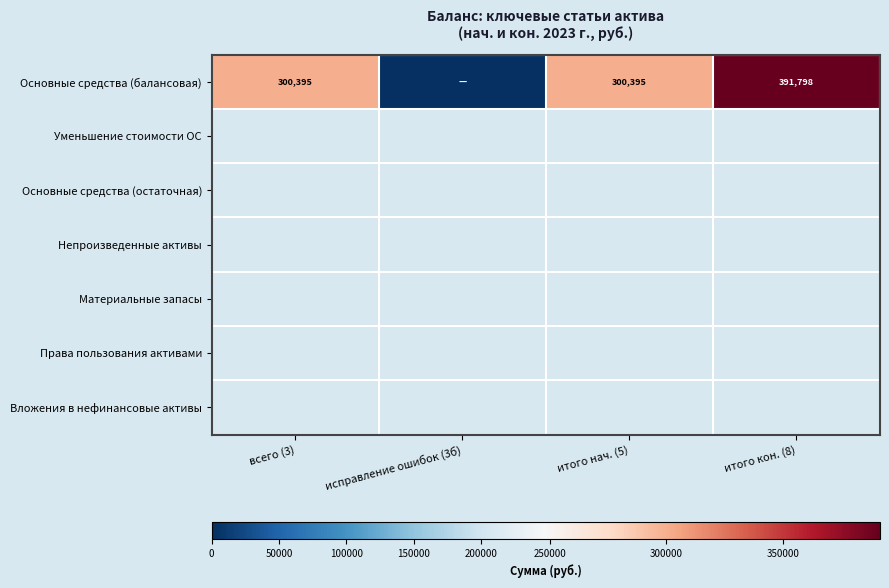

What value does the data have at итого нач. (5)?

300394.9